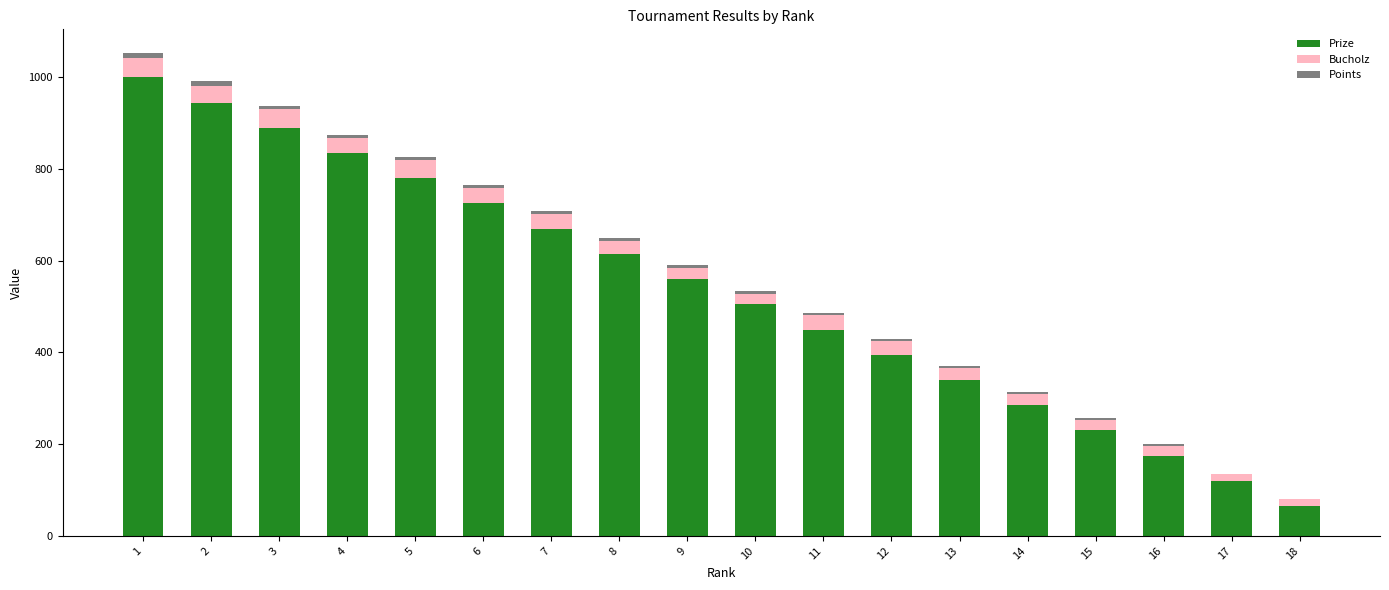

What is the sum of all Prize values?

9585